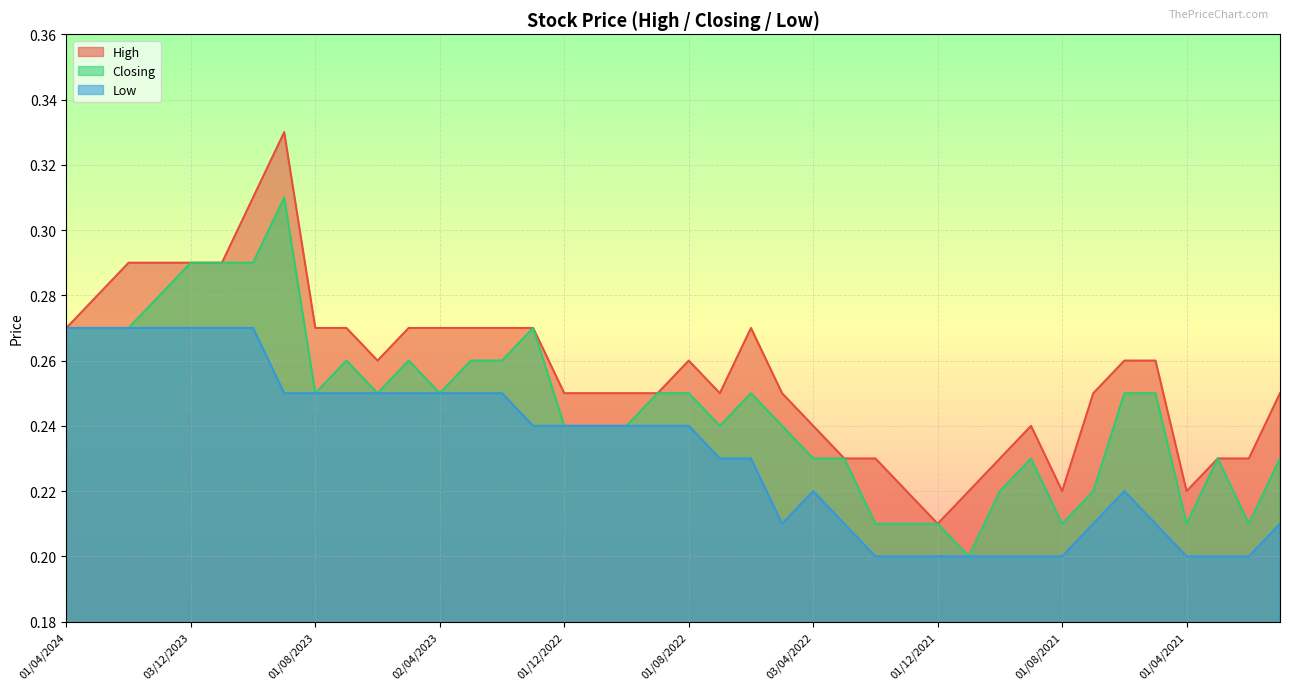

Does the chart display data point markers on the line(s)?

No